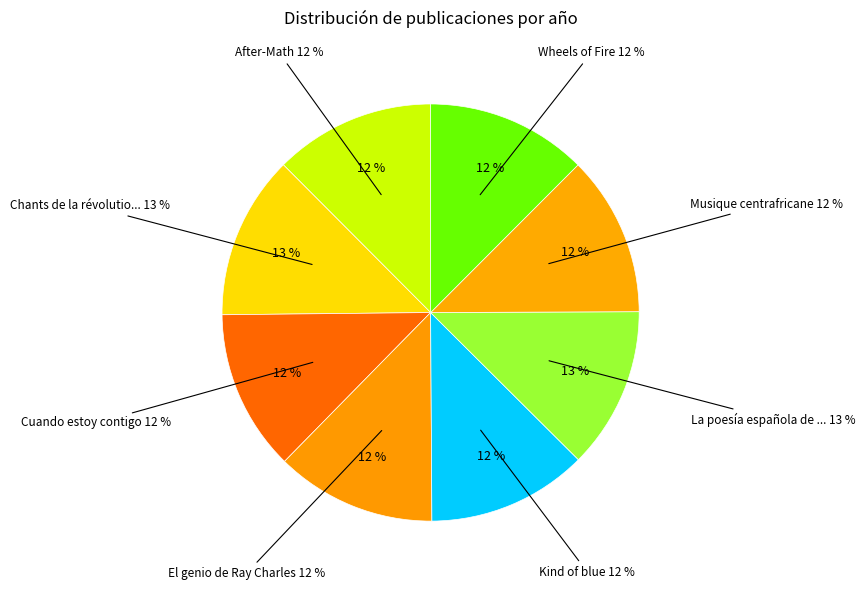

What percentage is the La poesía española de siempre slice, to the nearest percent?

13%